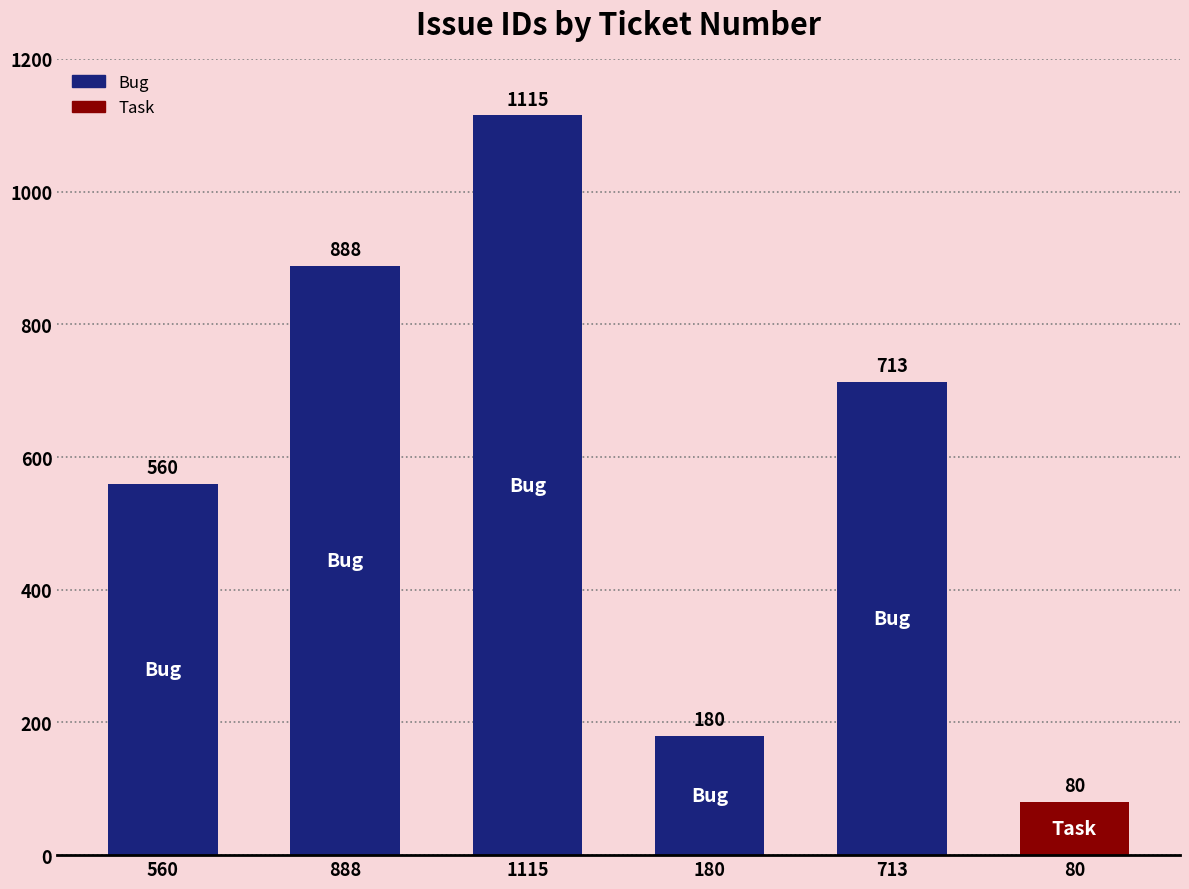

What is the value of the 6th bar from the left?

80